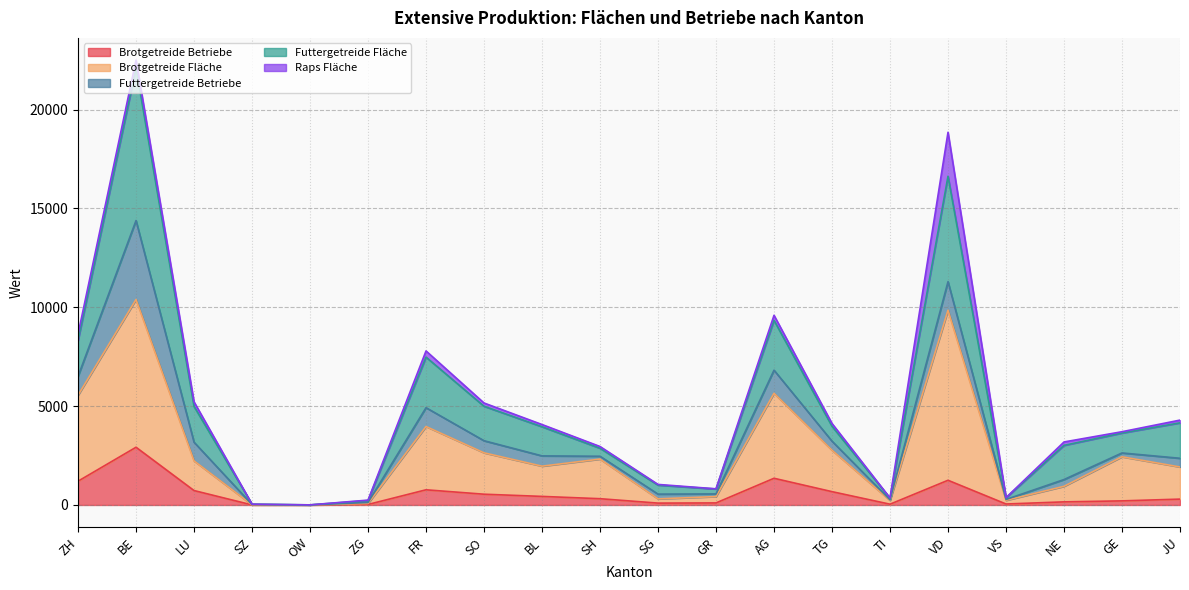

What is the label of the 15th point from the right?

ZG